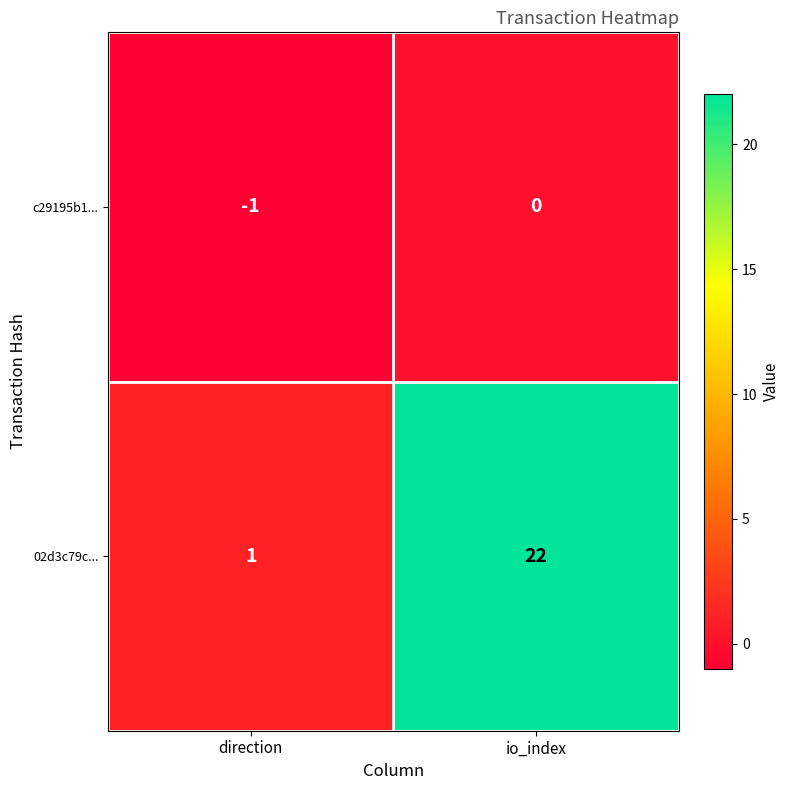

How many series are shown in this chart?

2